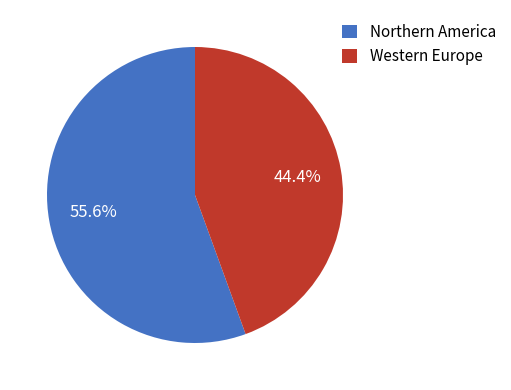

What is the ratio of the value at Western Europe to the value at Northern America?

0.8